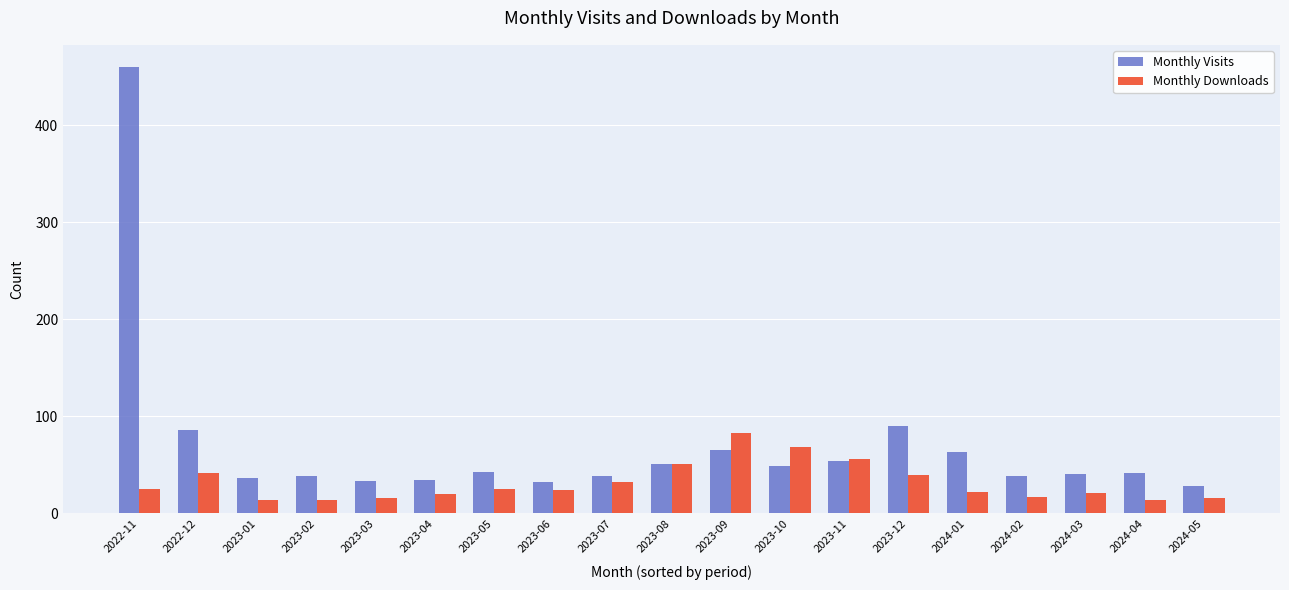

Which series changed the most between 2022-11 and 2024-01?

Monthly Visits